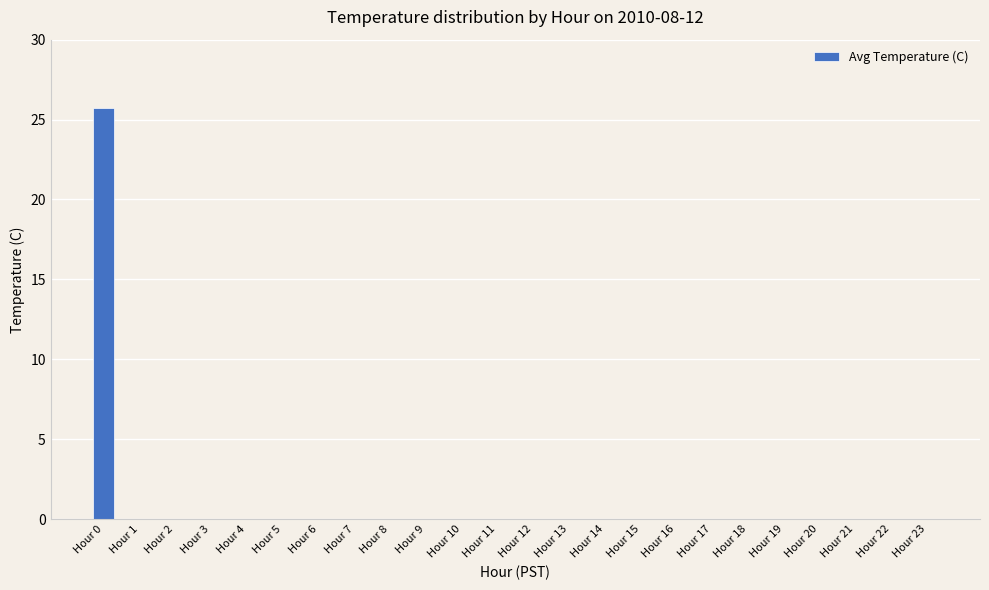

Which label corresponds to the largest value in the chart?

Hour 0